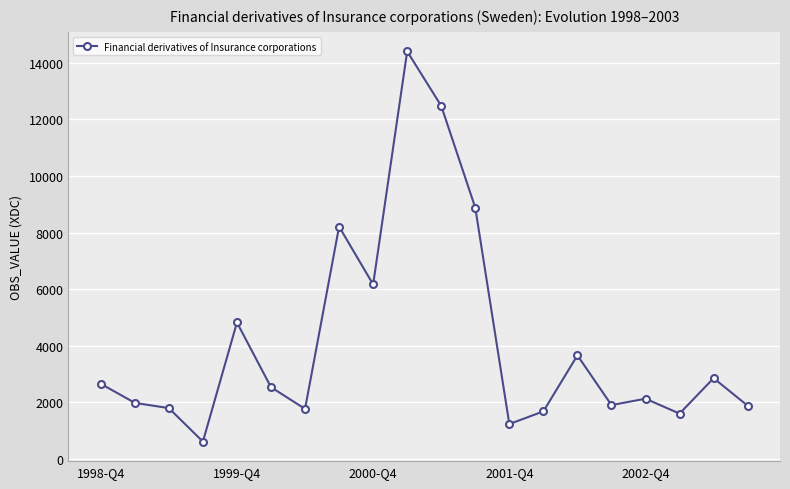

How many interior local peaks (higher than both neighbors) does the data have?

6